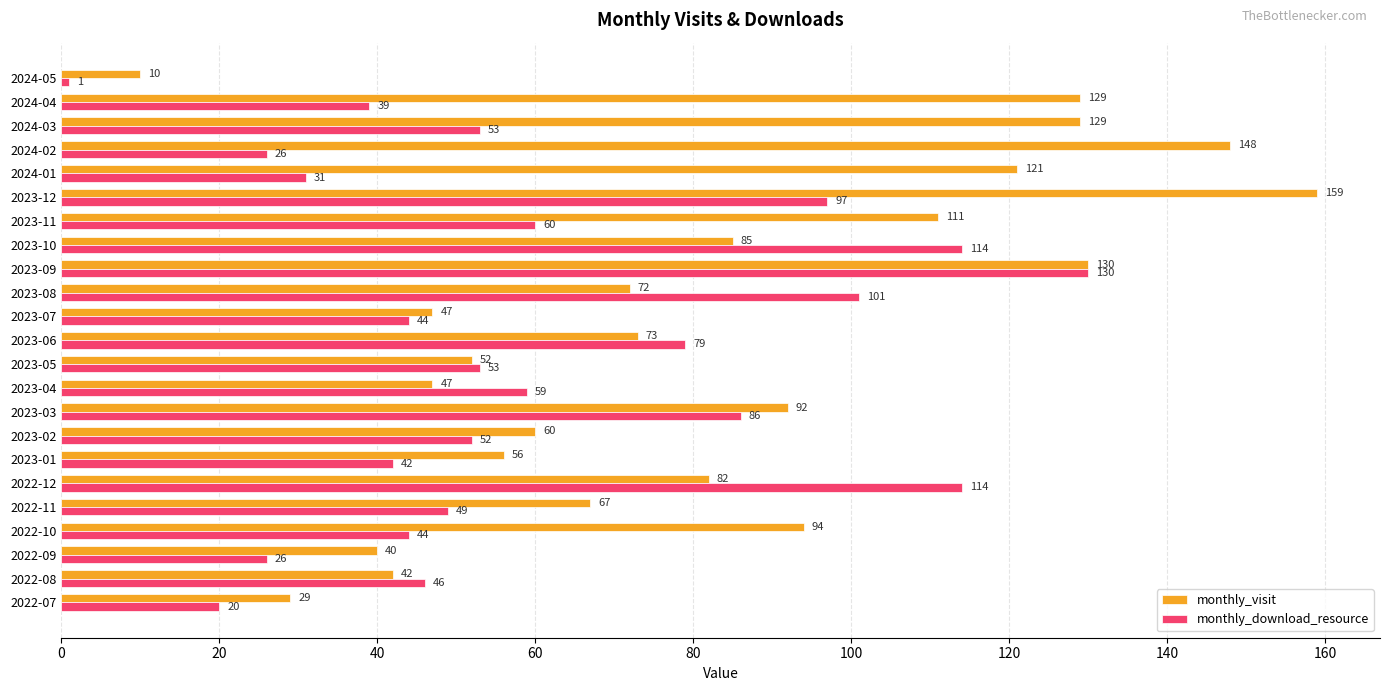

At which category is the sum across all series the highest?

2023-09